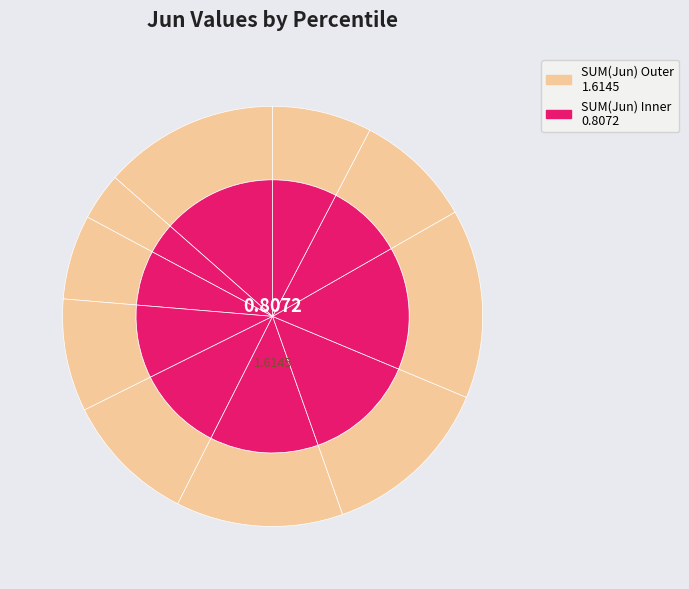

To the nearest percent, what is the difference between the largest and smallest slice percentages?

11%